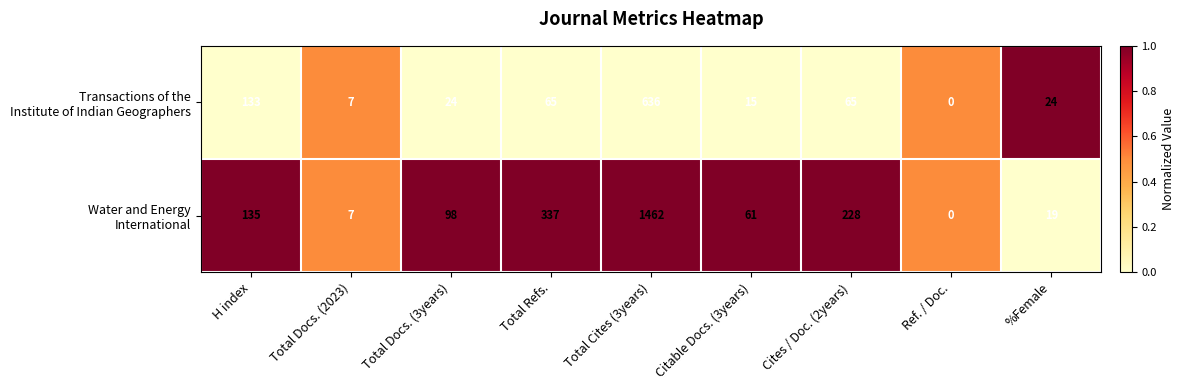

What is the total value across all series at Total Docs. (3years)?

122